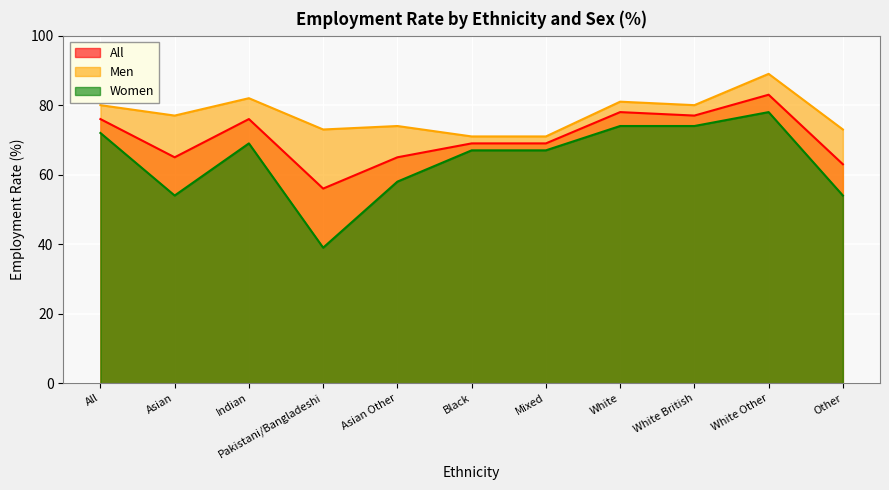

How many lines are shown in the chart?

3